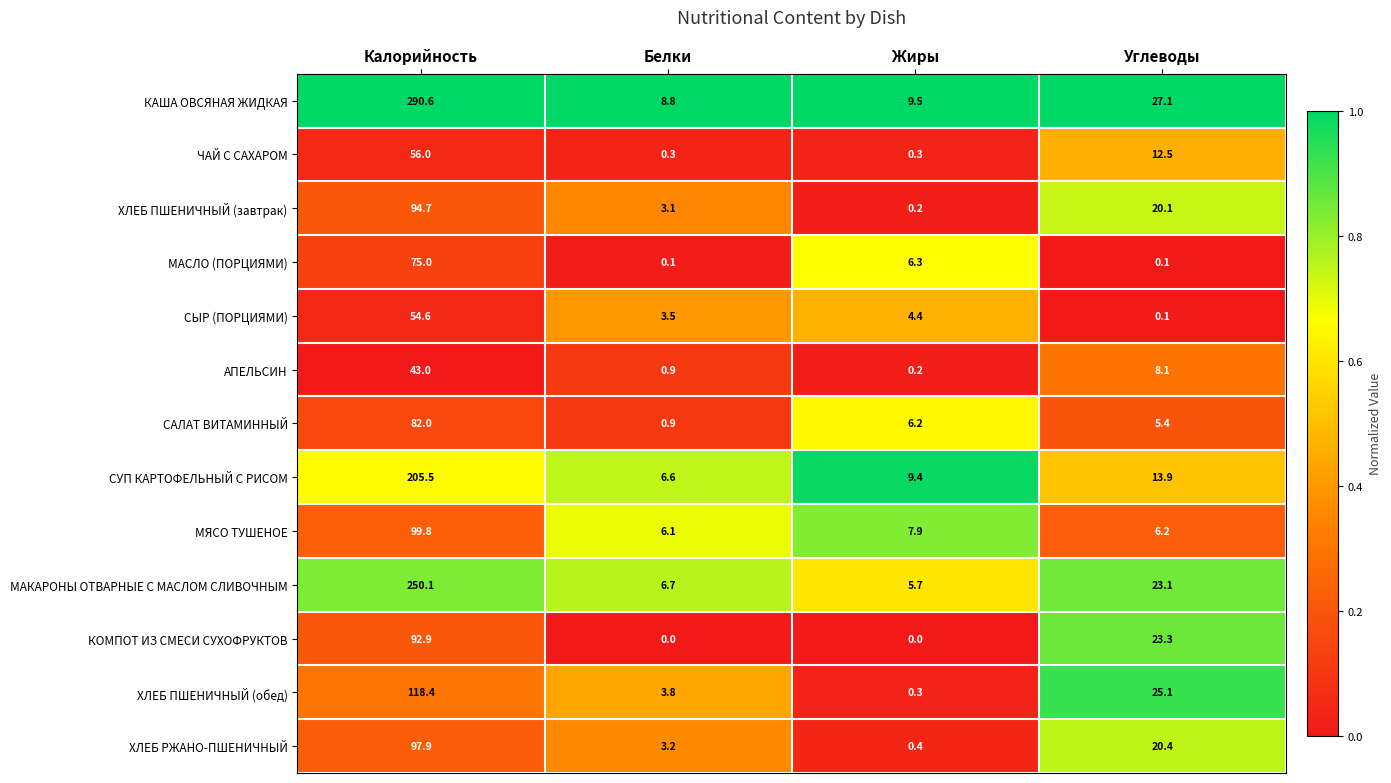

What is the greatest value displayed?

290.6